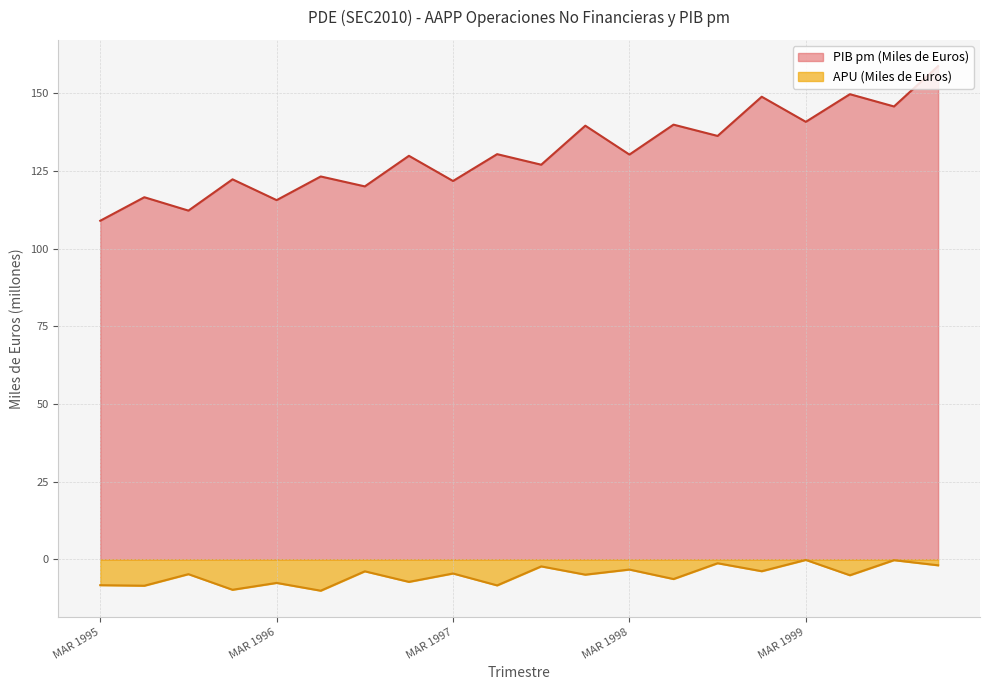

Rank the series by their average value, from lowest to highest.

APU (Miles de Euros), PIB pm (Miles de Euros)